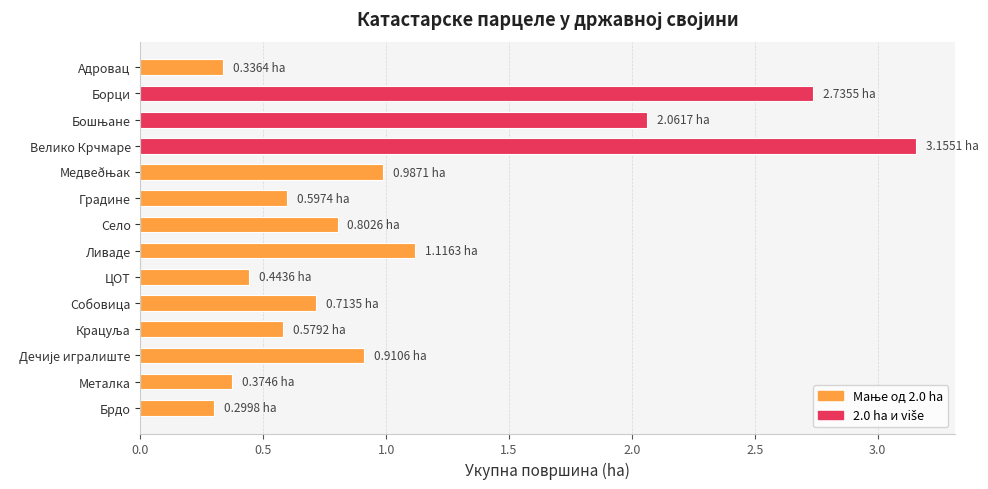

What is the average value?

1.1